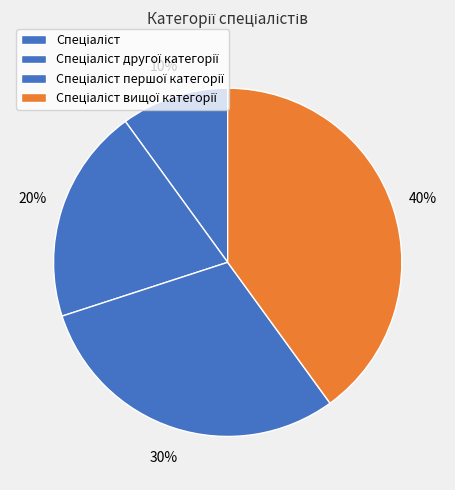

To the nearest percent, what is the difference between the largest and smallest slice percentages?

30%